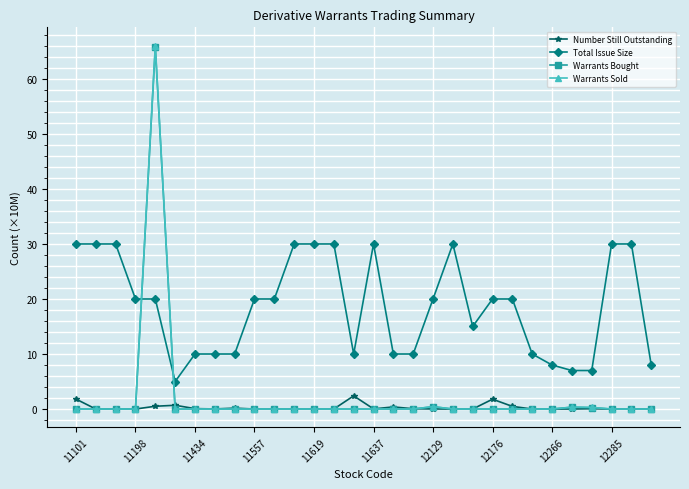

What is the minimum value for Total Issue Size?

5.0